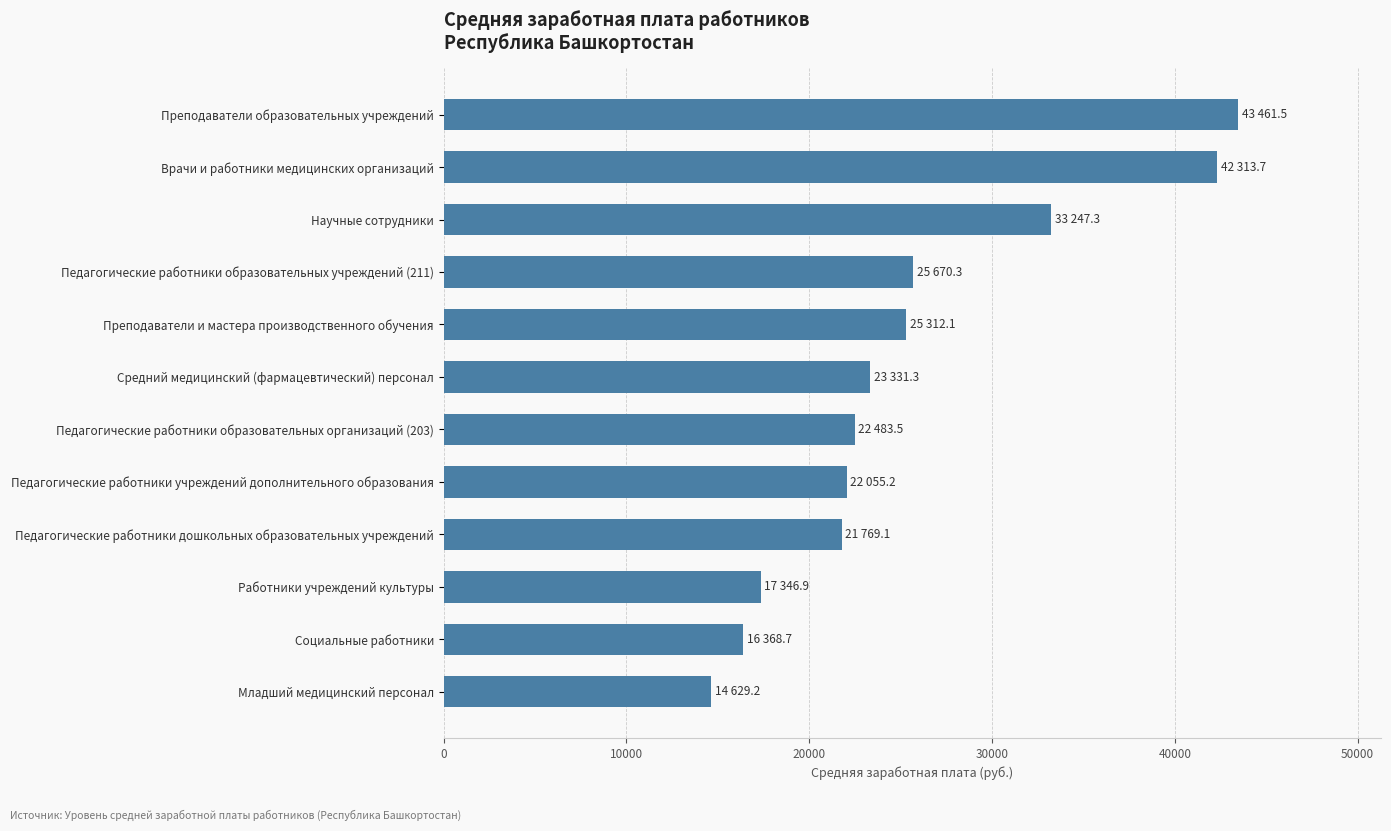

What is the difference between the values at Педагогические работники образовательных учреждений (211) and Педагогические работники образовательных организаций (203)?

3186.8